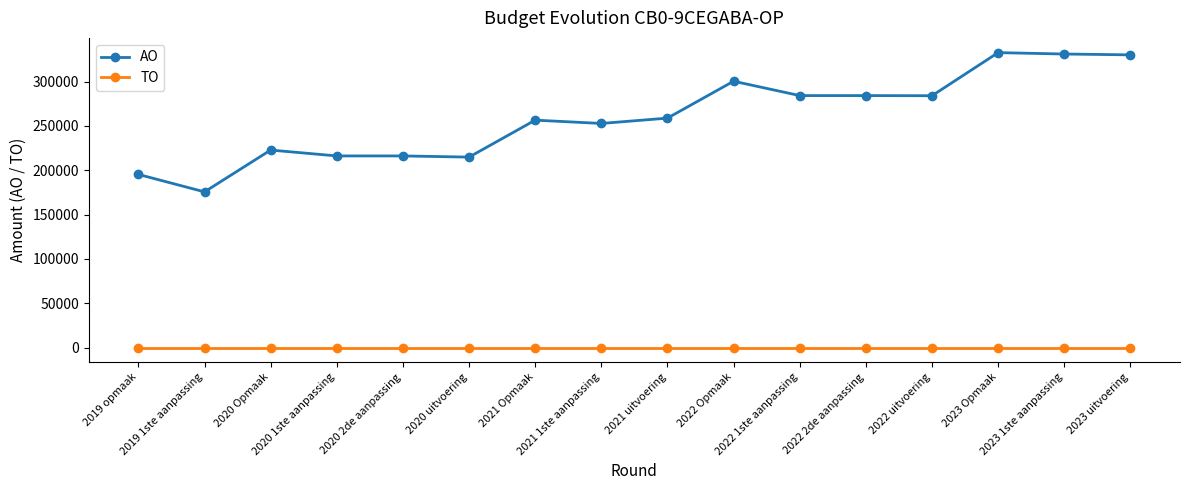

Is the value of AO at 2023 Opmaak greater than the value of TO at 2021 uitvoering?

Yes